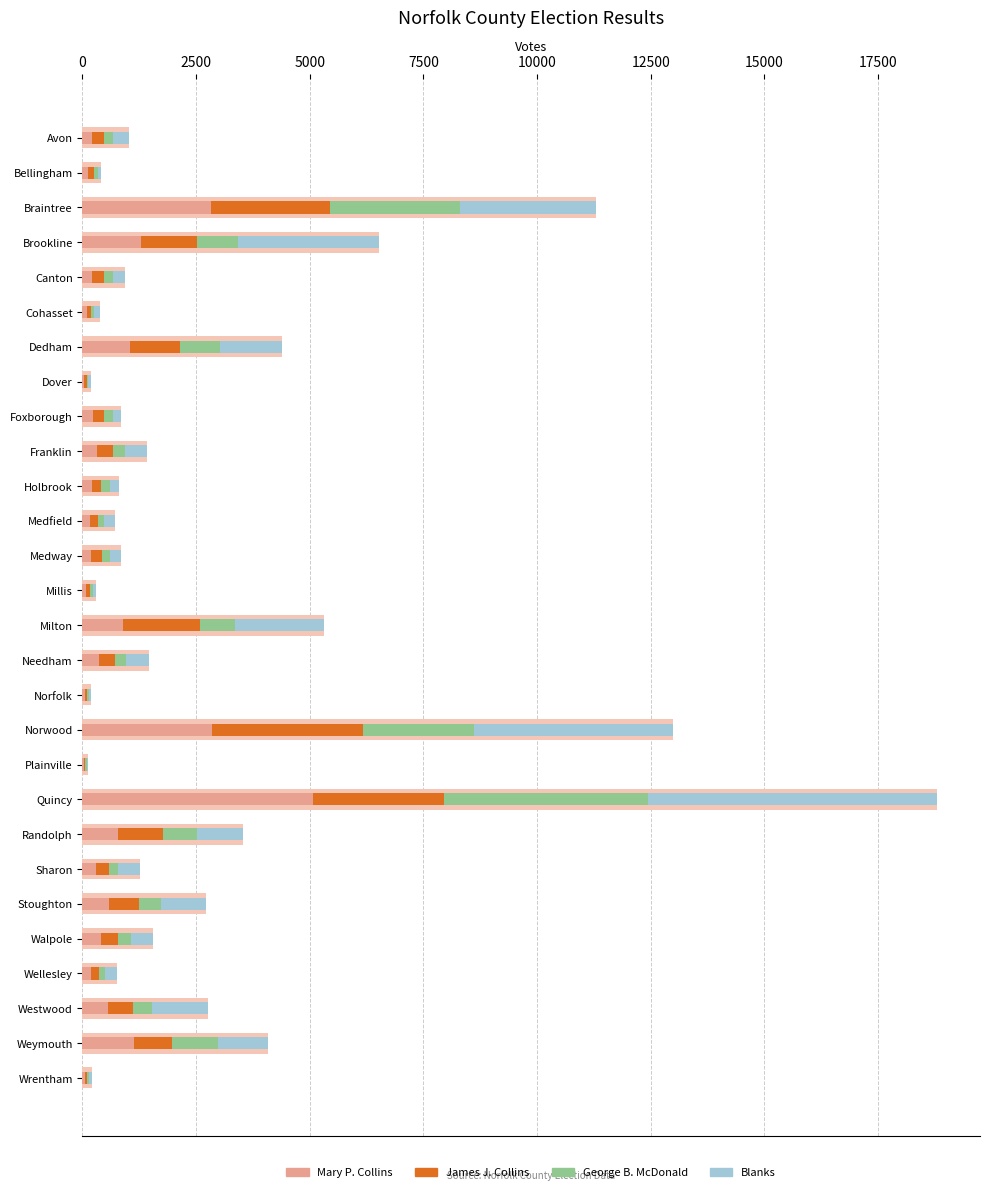

The Mary P. Collins series shows 299 at Holbrook. True or false?

False